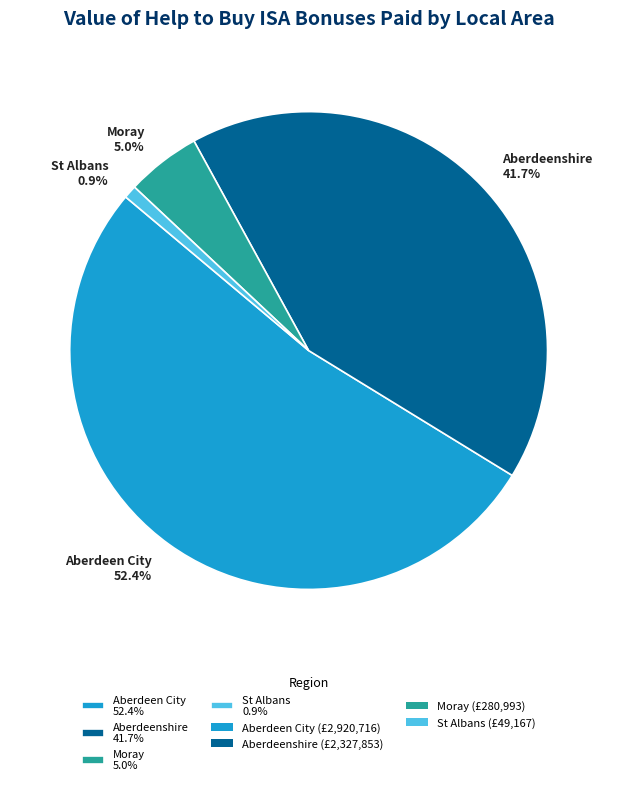

How much of the chart is everything except St Albans 0.9%?

99.1%